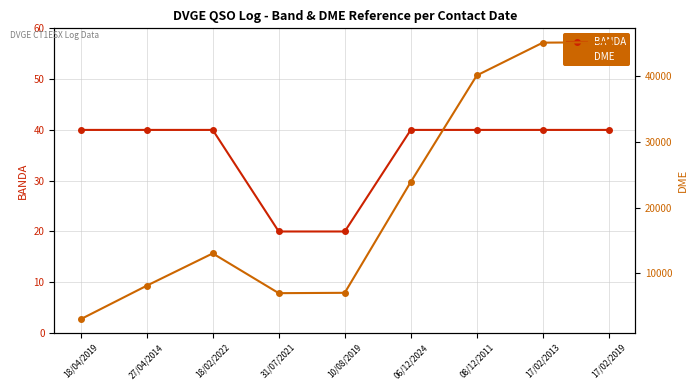

Which series has the largest range (max minus min)?

DME